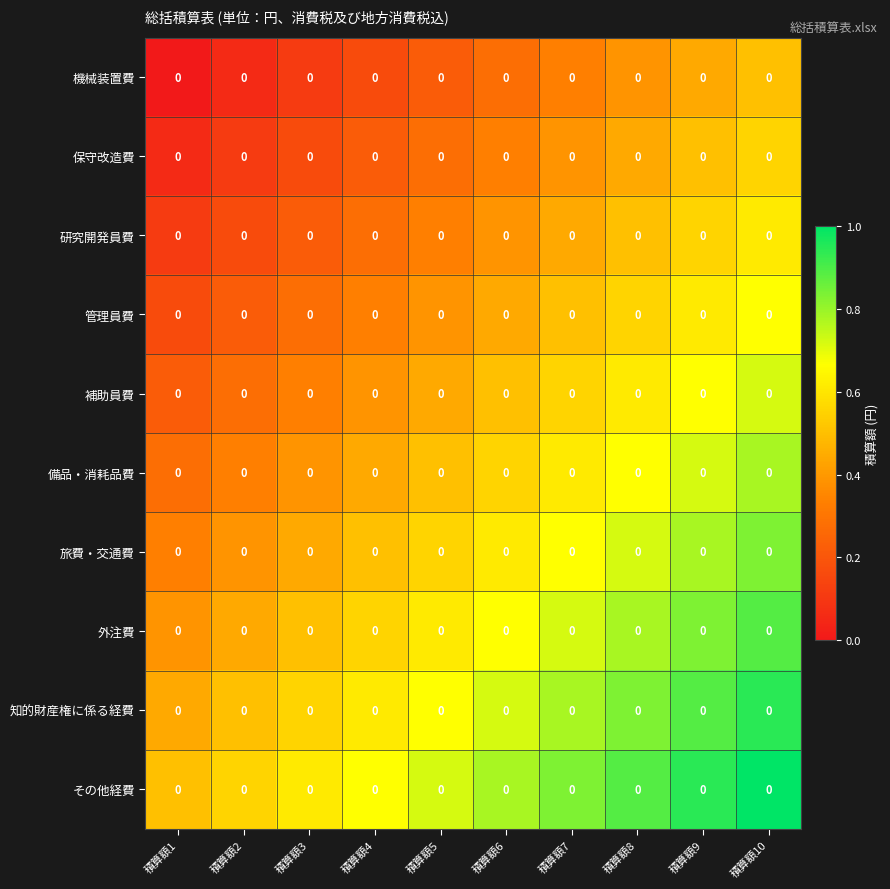

Reading left to right, transcribe all the data shown in this chart.

機械装置費: 積算額1=0.0	積算額2=0.0	積算額3=0.0	積算額4=0.0	積算額5=0.0	積算額6=0.0	積算額7=0.0	積算額8=0.0	積算額9=0.0	積算額10=0.0
保守改造費: 積算額1=0.0	積算額2=0.0	積算額3=0.0	積算額4=0.0	積算額5=0.0	積算額6=0.0	積算額7=0.0	積算額8=0.0	積算額9=0.0	積算額10=0.0
研究開発員費: 積算額1=0.0	積算額2=0.0	積算額3=0.0	積算額4=0.0	積算額5=0.0	積算額6=0.0	積算額7=0.0	積算額8=0.0	積算額9=0.0	積算額10=0.0
管理員費: 積算額1=0.0	積算額2=0.0	積算額3=0.0	積算額4=0.0	積算額5=0.0	積算額6=0.0	積算額7=0.0	積算額8=0.0	積算額9=0.0	積算額10=0.0
補助員費: 積算額1=0.0	積算額2=0.0	積算額3=0.0	積算額4=0.0	積算額5=0.0	積算額6=0.0	積算額7=0.0	積算額8=0.0	積算額9=0.0	積算額10=0.0
備品・消耗品費: 積算額1=0.0	積算額2=0.0	積算額3=0.0	積算額4=0.0	積算額5=0.0	積算額6=0.0	積算額7=0.0	積算額8=0.0	積算額9=0.0	積算額10=0.0
旅費・交通費: 積算額1=0.0	積算額2=0.0	積算額3=0.0	積算額4=0.0	積算額5=0.0	積算額6=0.0	積算額7=0.0	積算額8=0.0	積算額9=0.0	積算額10=0.0
外注費: 積算額1=0.0	積算額2=0.0	積算額3=0.0	積算額4=0.0	積算額5=0.0	積算額6=0.0	積算額7=0.0	積算額8=0.0	積算額9=0.0	積算額10=0.0
知的財産権に係る経費: 積算額1=0.0	積算額2=0.0	積算額3=0.0	積算額4=0.0	積算額5=0.0	積算額6=0.0	積算額7=0.0	積算額8=0.0	積算額9=0.0	積算額10=0.0
その他経費: 積算額1=0.0	積算額2=0.0	積算額3=0.0	積算額4=0.0	積算額5=0.0	積算額6=0.0	積算額7=0.0	積算額8=0.0	積算額9=0.0	積算額10=0.0